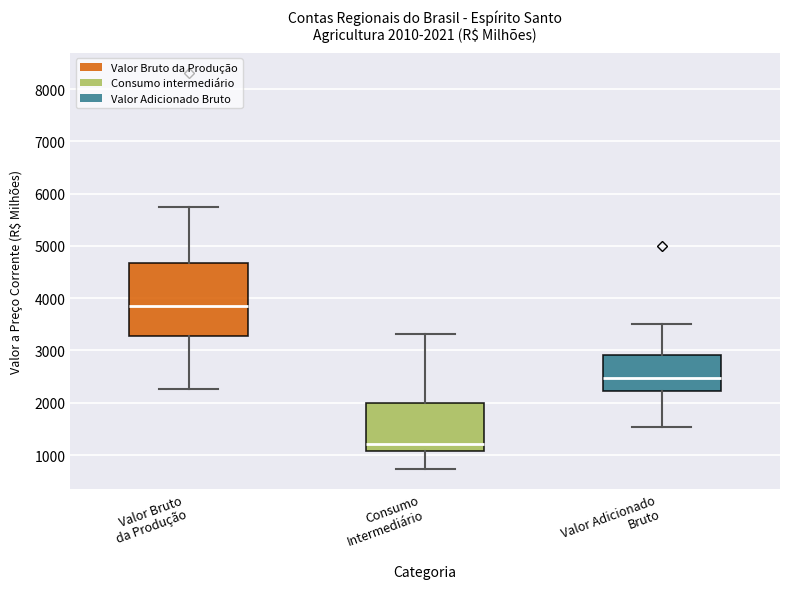

Which box has the lowest median line?

Consumo Intermediário